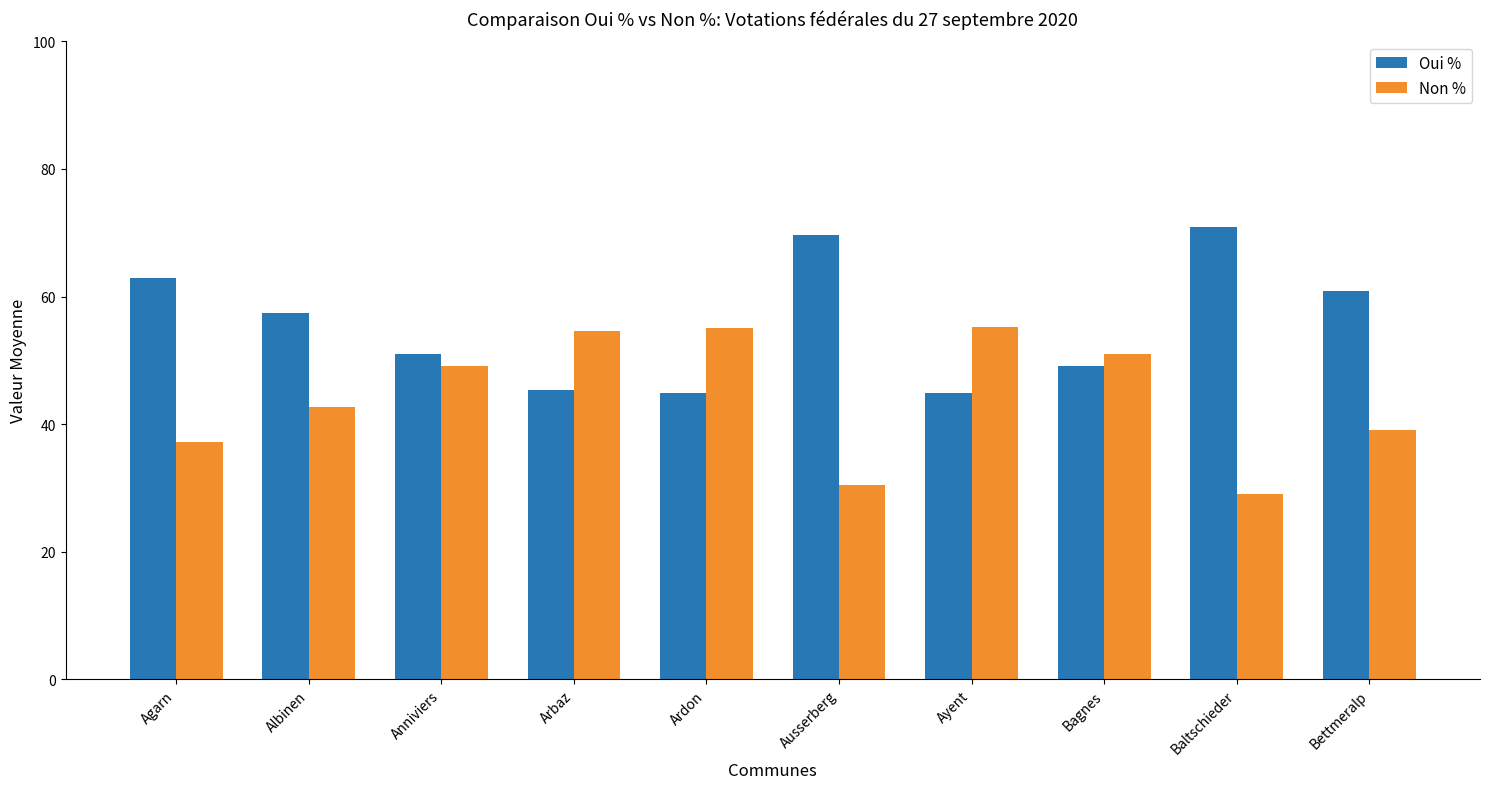

Read the Oui % value at Bettmeralp.

60.9